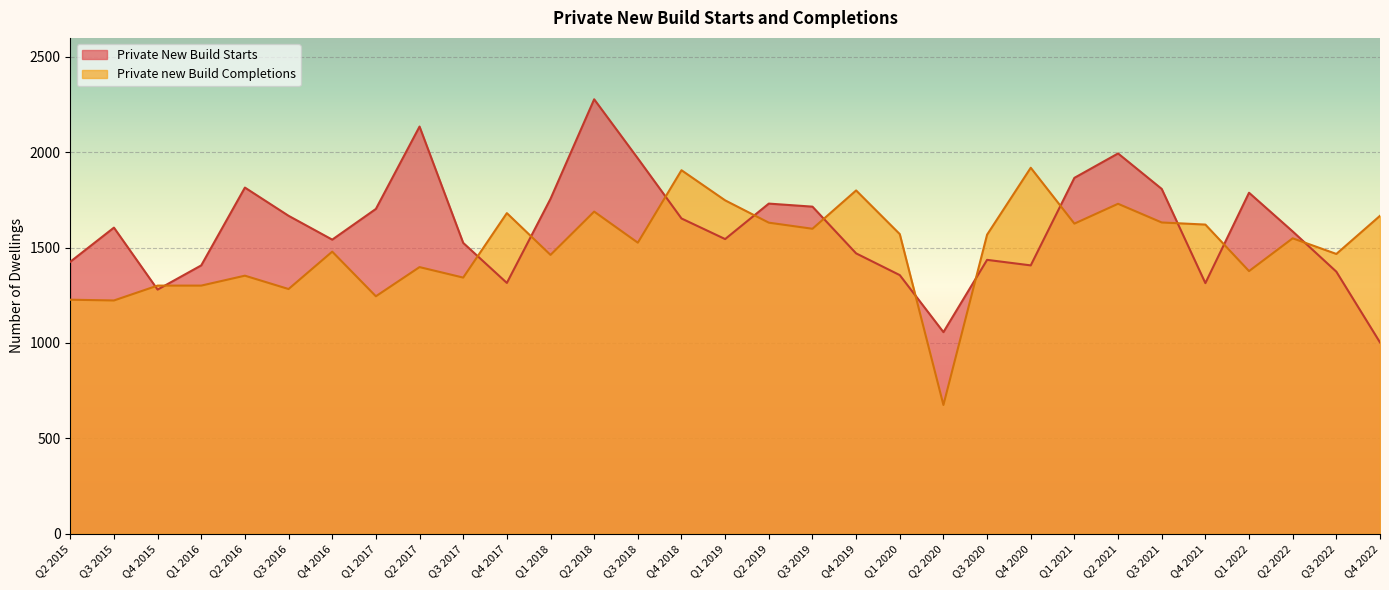

How many interior local valleys does the Private New Build Starts series have?

7